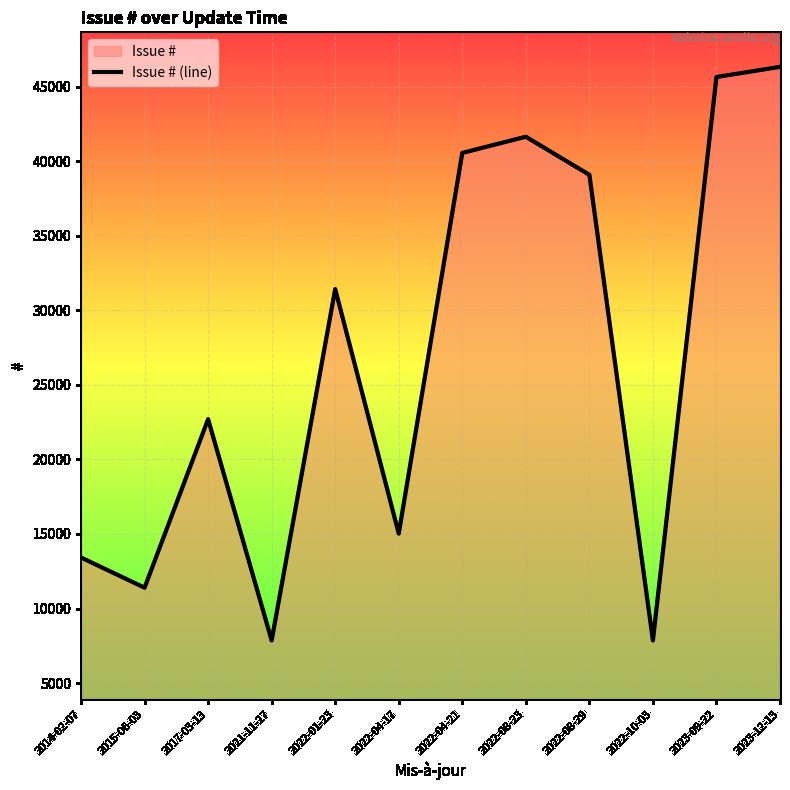

The chart shows a value of 22700 at 2017-03-13. True or false?

True